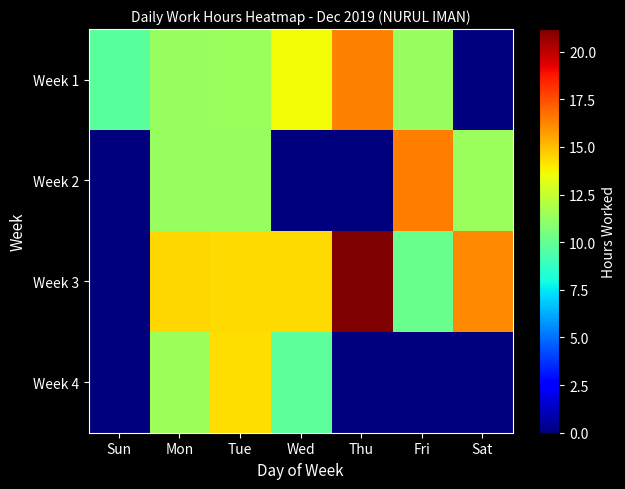

What is the greatest value displayed?

21.2